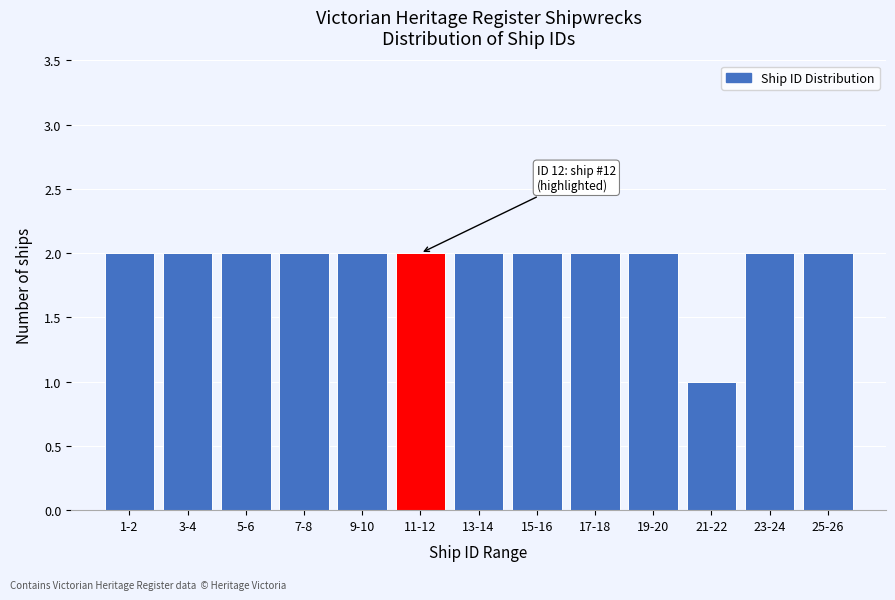

Reading right to left, extract all data points from this chart.

25-26=2	23-24=2	21-22=1	19-20=2	17-18=2	15-16=2	13-14=2	11-12=2	9-10=2	7-8=2	5-6=2	3-4=2	1-2=2